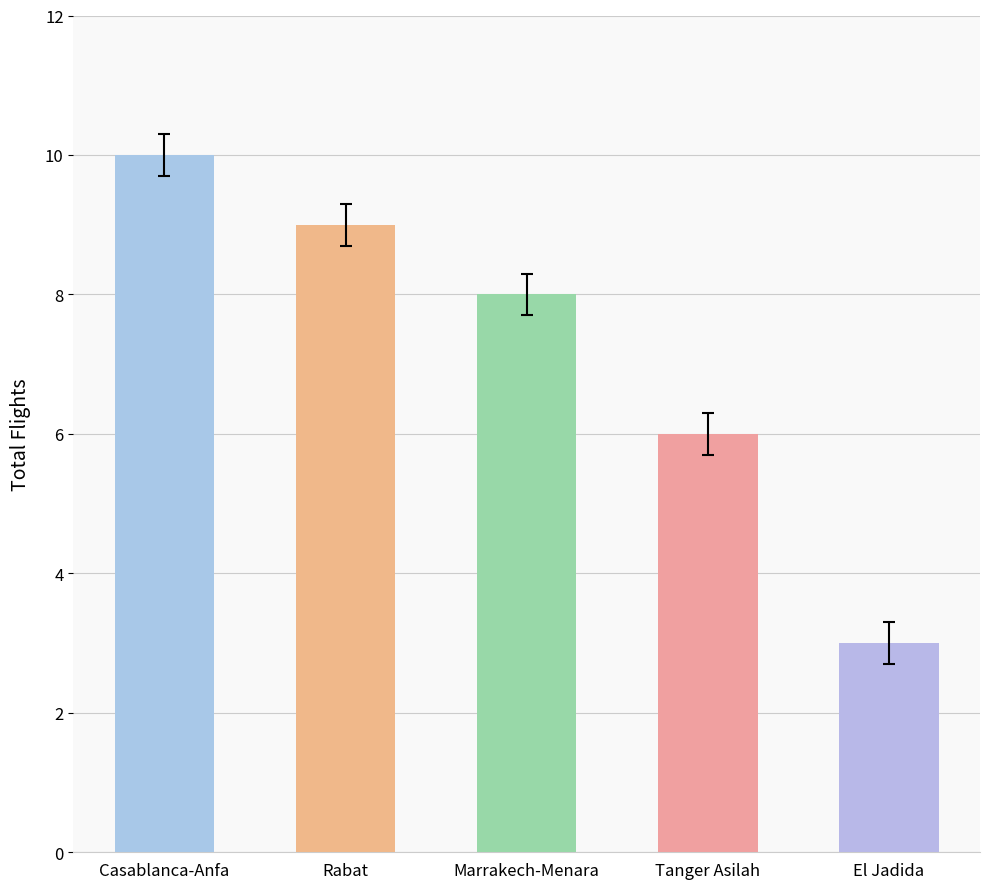

Which has a higher value, Rabat or El Jadida?

Rabat